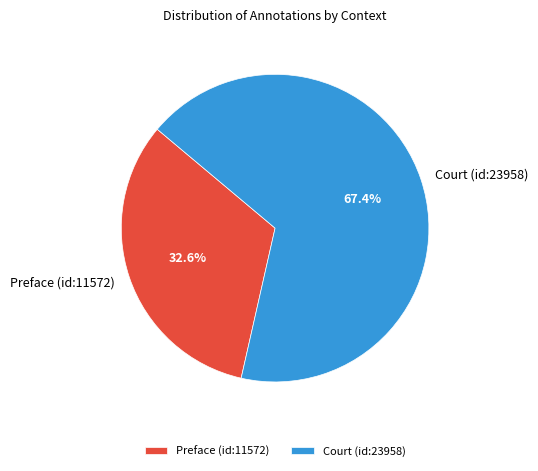

How many segments does this pie chart have?

2